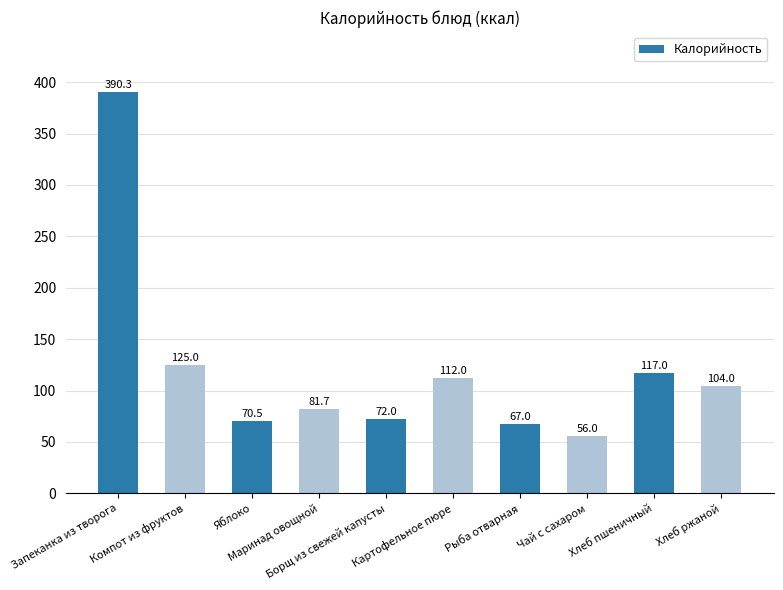

Reading left to right, transcribe all the data shown in this chart.

Запеканка из творога=390.3	Компот из фруктов=125.0	Яблоко=70.5	Маринад овощной=81.7	Борщ из свежей капусты=72.0	Картофельное пюре=112.0	Рыба отварная=67.0	Чай с сахаром=56.0	Хлеб пшеничный=117.0	Хлеб ржаной=104.0